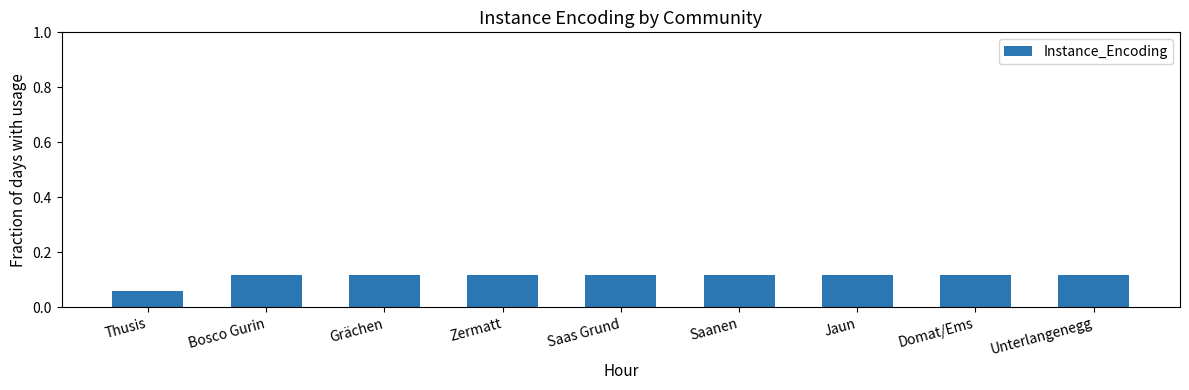

What position from the left is Jaun?

7